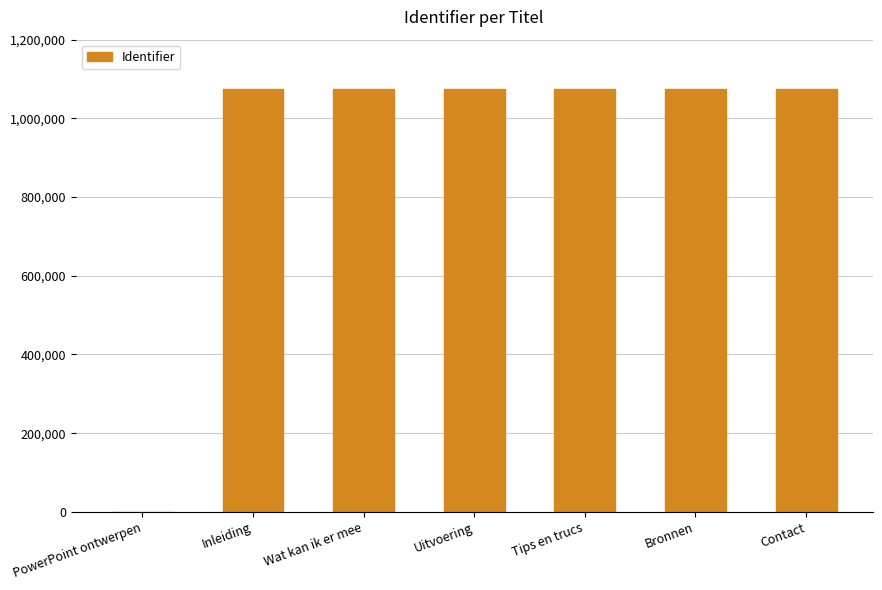

What is the greatest value displayed?

1073967